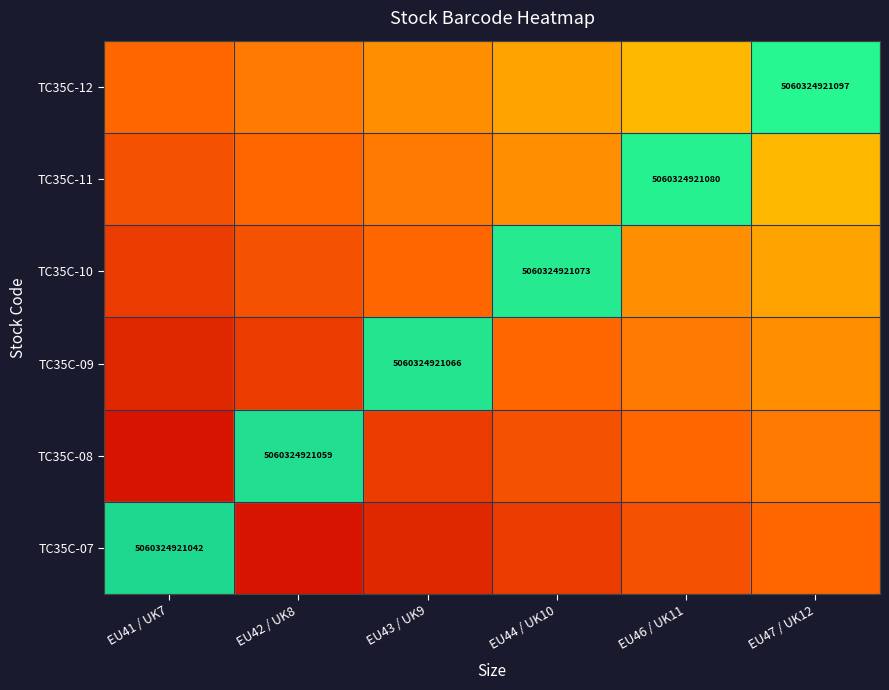

The value of TC35C-07 at EU41 / UK7 is 8523154738264.4. True or false?

False